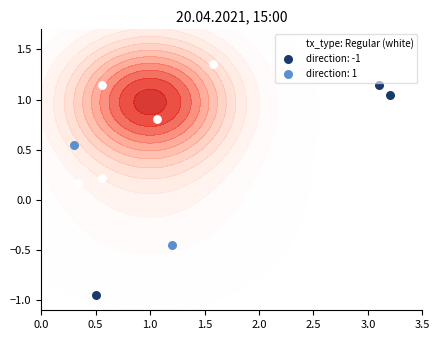

What is the average value?

0.6